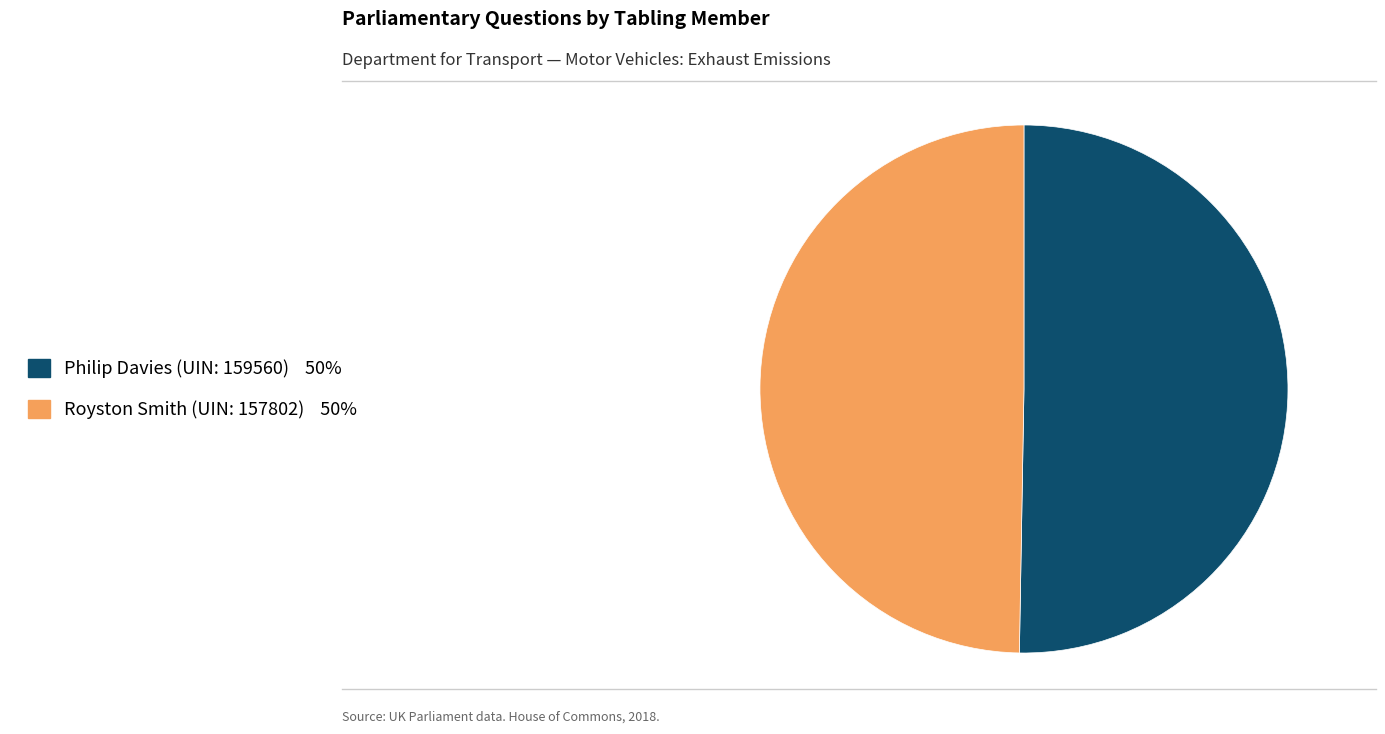

Does Royston Smith (UIN: 157802) account for over 50% of the chart?

No